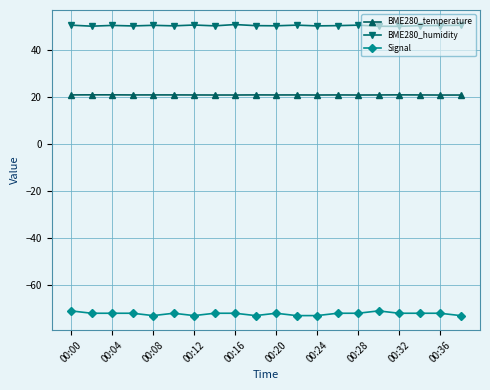

What is the average value of the Signal series?

-72.2